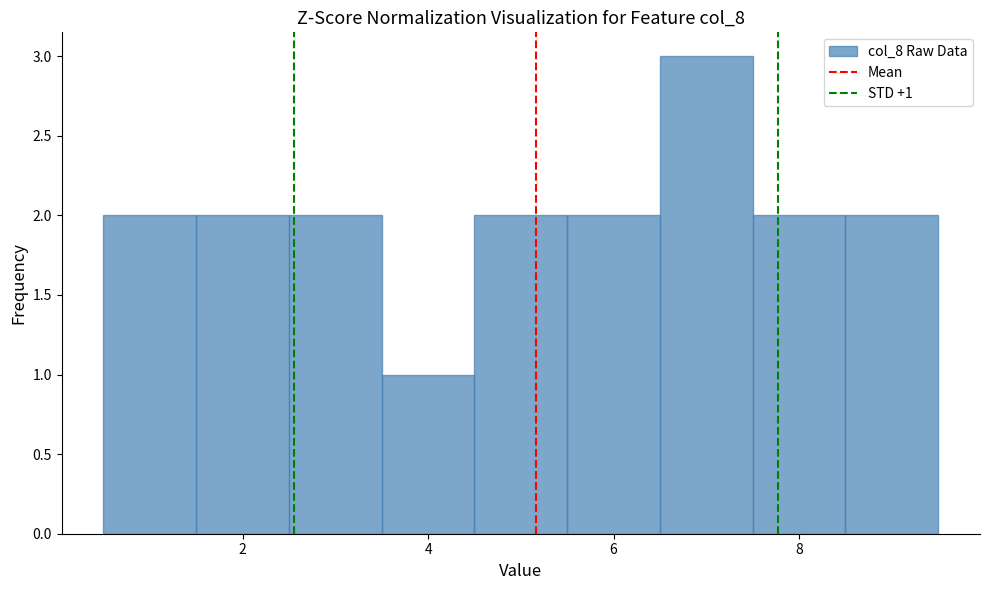

Over which range of the x-axis is the bar tallest?

6.5 to 7.5